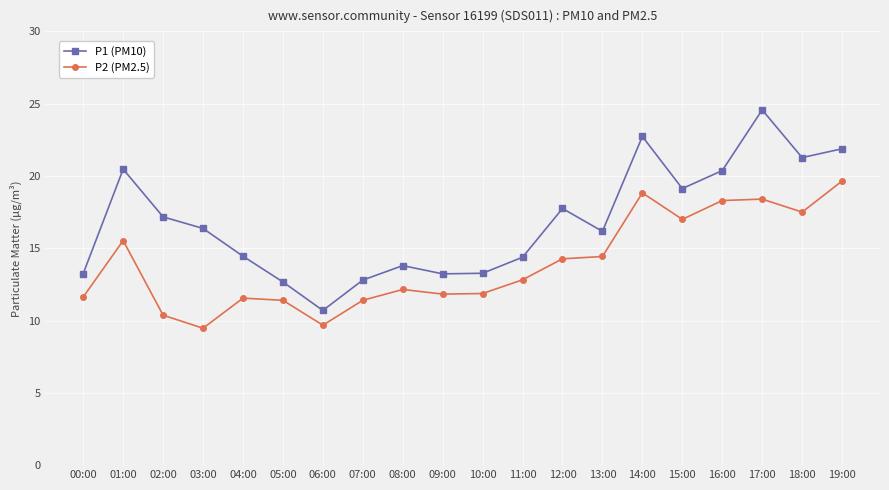

What is the minimum value for P2 (PM2.5)?

9.5